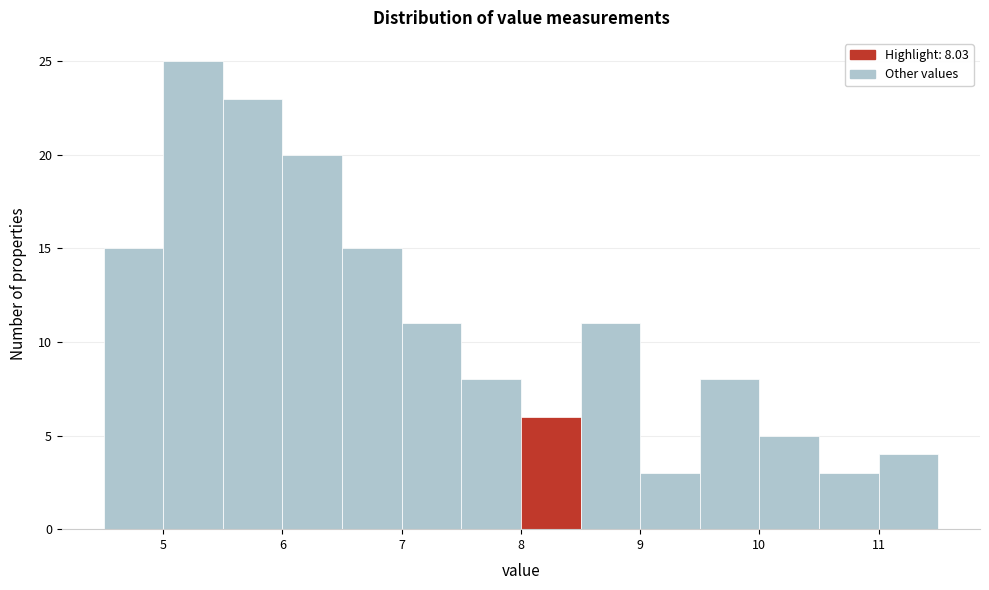

Over which range of the x-axis is the bar tallest?

5.0 to 5.5